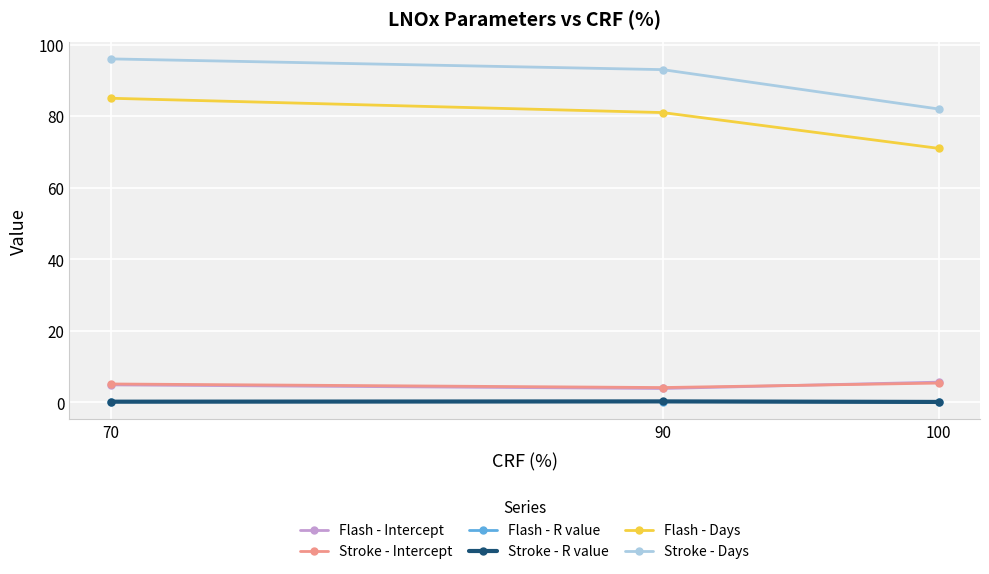

At which category does the chart reach its peak across all series?

70